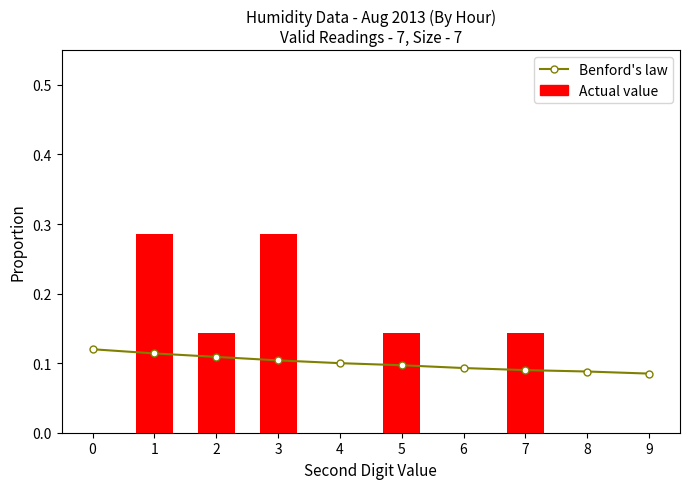

At 3, list the series in order from largest to smallest.

Actual value, Benford's law